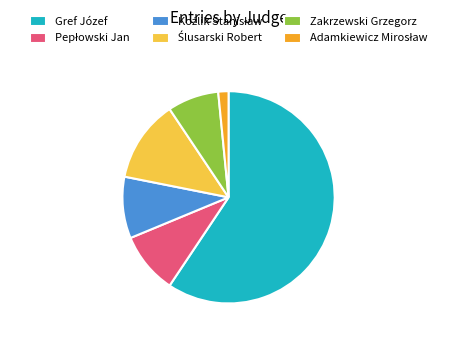

Is there a majority slice in this chart?

Yes